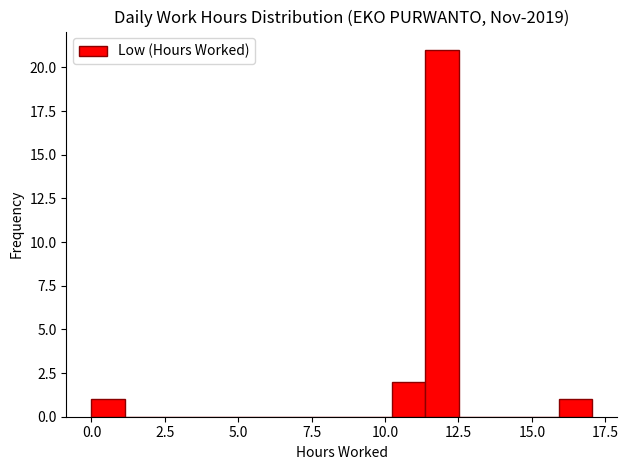

Around what value on the x-axis is the tallest bar? Give the approximate position of its centre, as read against the axis.

12.0